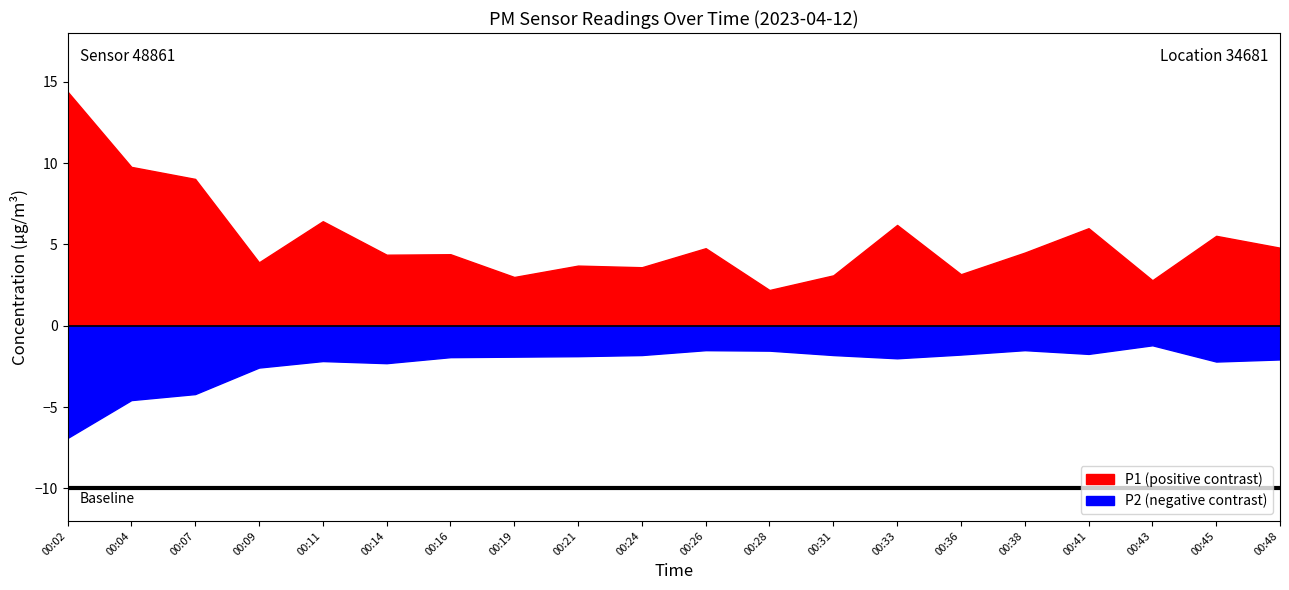

In P1, how many points are lower than both neighbors (excluding endpoints)?

7